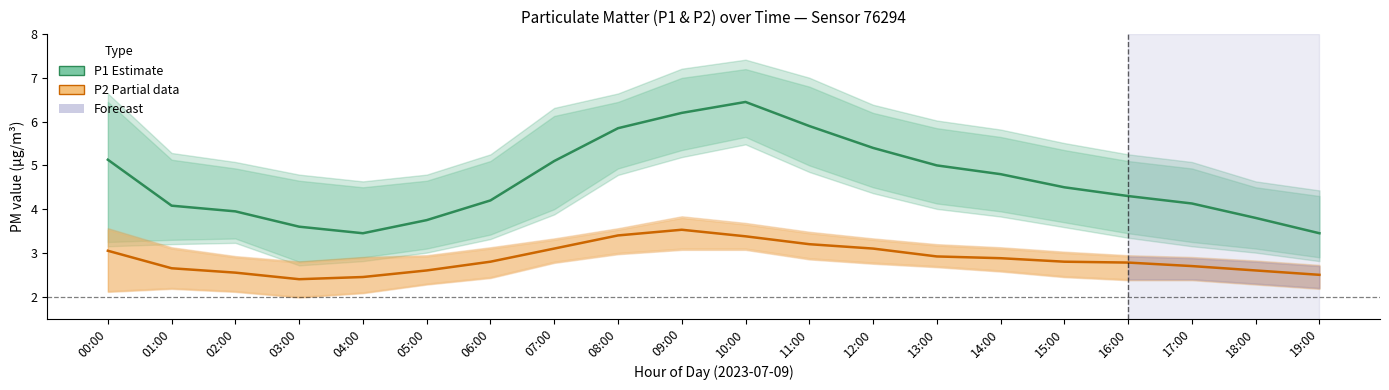

At which category is the sum across all series the highest?

10:00